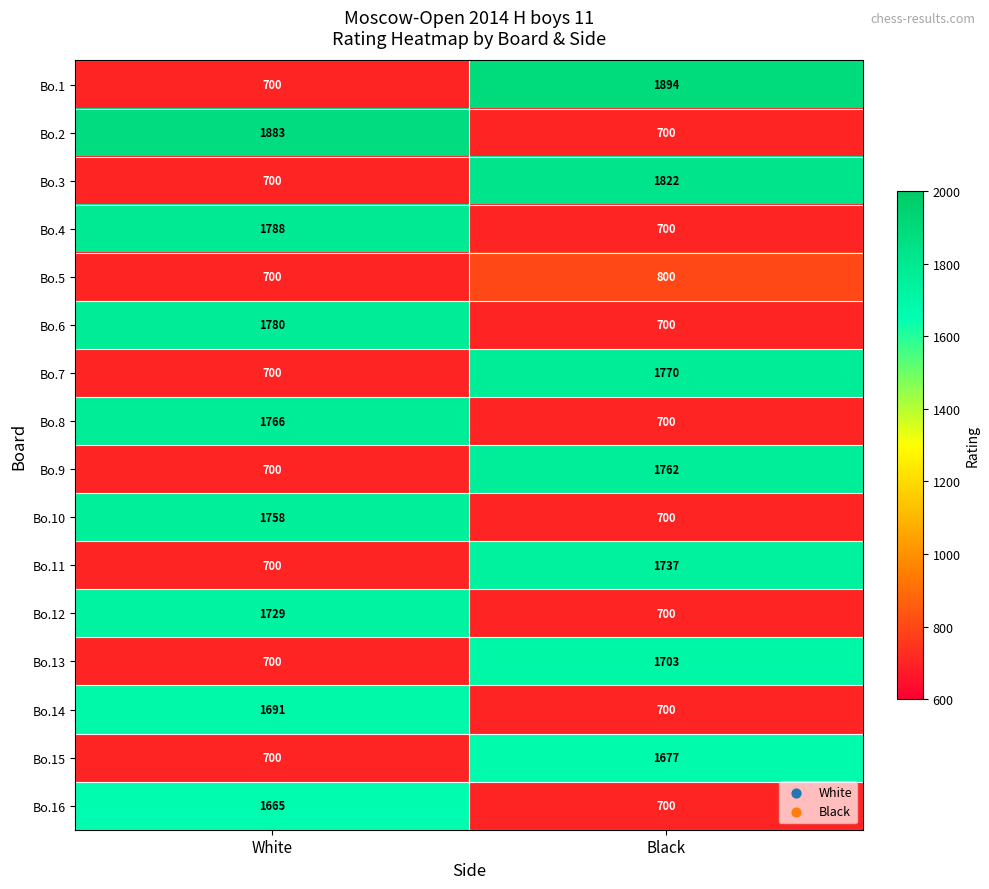

The value of Bo.13 at Black is 1703. True or false?

True